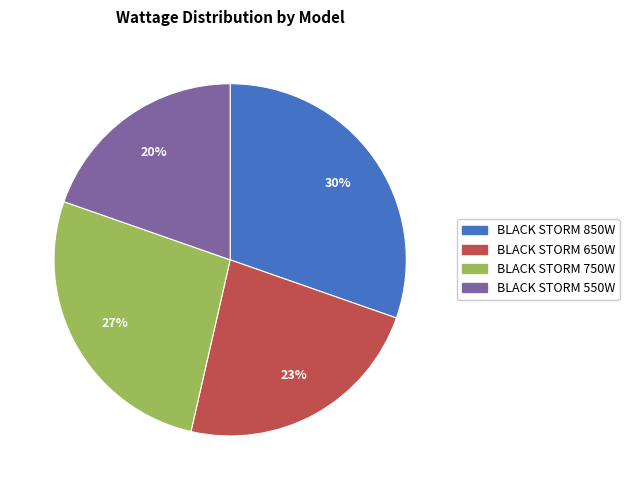

What percentage is the BLACK STORM 550W slice, to the nearest percent?

20%